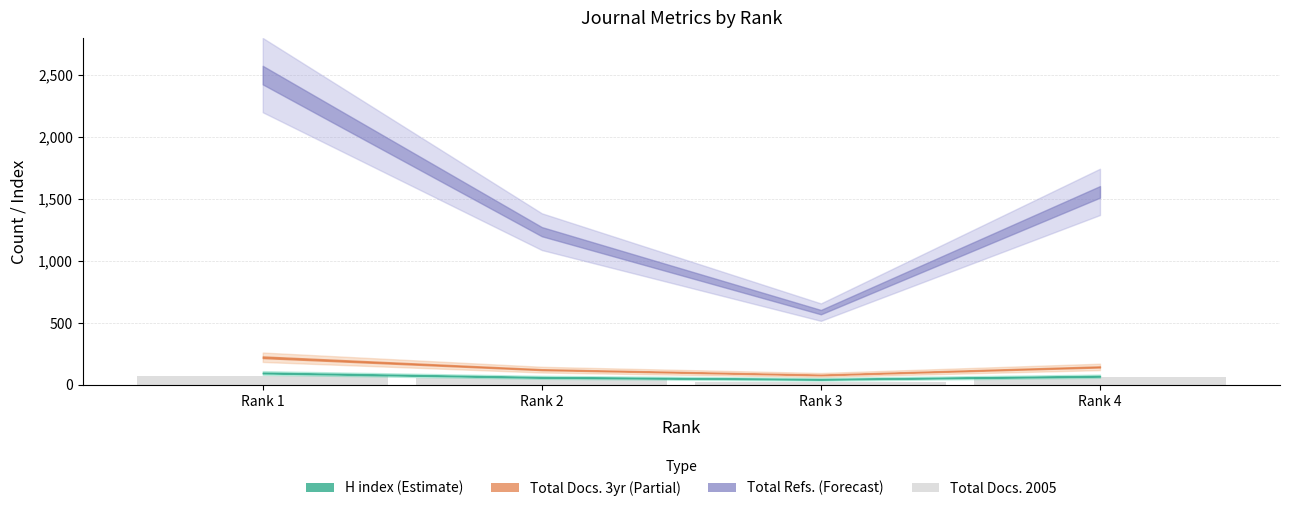

Is it true that the value at Rank 1 is 72?

True